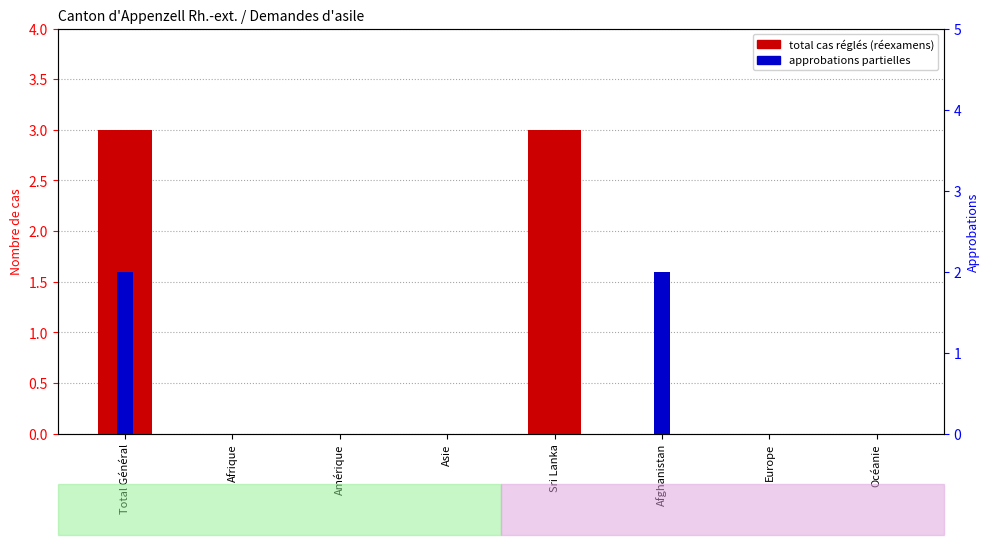

Reading left to right, what are all the values shown in this chart?

Total cas réglés (réexamens): Total Général=3	Afrique=0	Amérique=0	Asie=0	Sri Lanka=3	Afghanistan=0	Europe=0	Océanie=0
Approbations partielles: Total Général=2	Afrique=0	Amérique=0	Asie=0	Sri Lanka=0	Afghanistan=2	Europe=0	Océanie=0